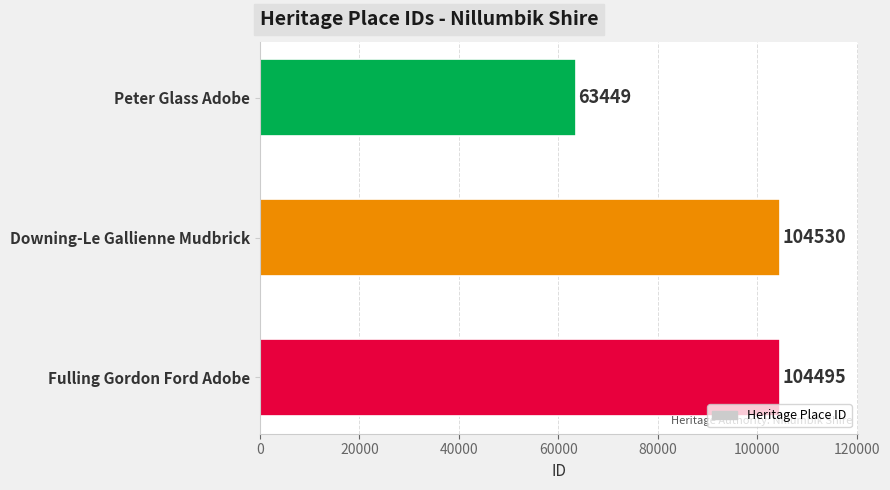

Which label corresponds to the largest value in the chart?

Downing-Le Gallienne Mudbrick